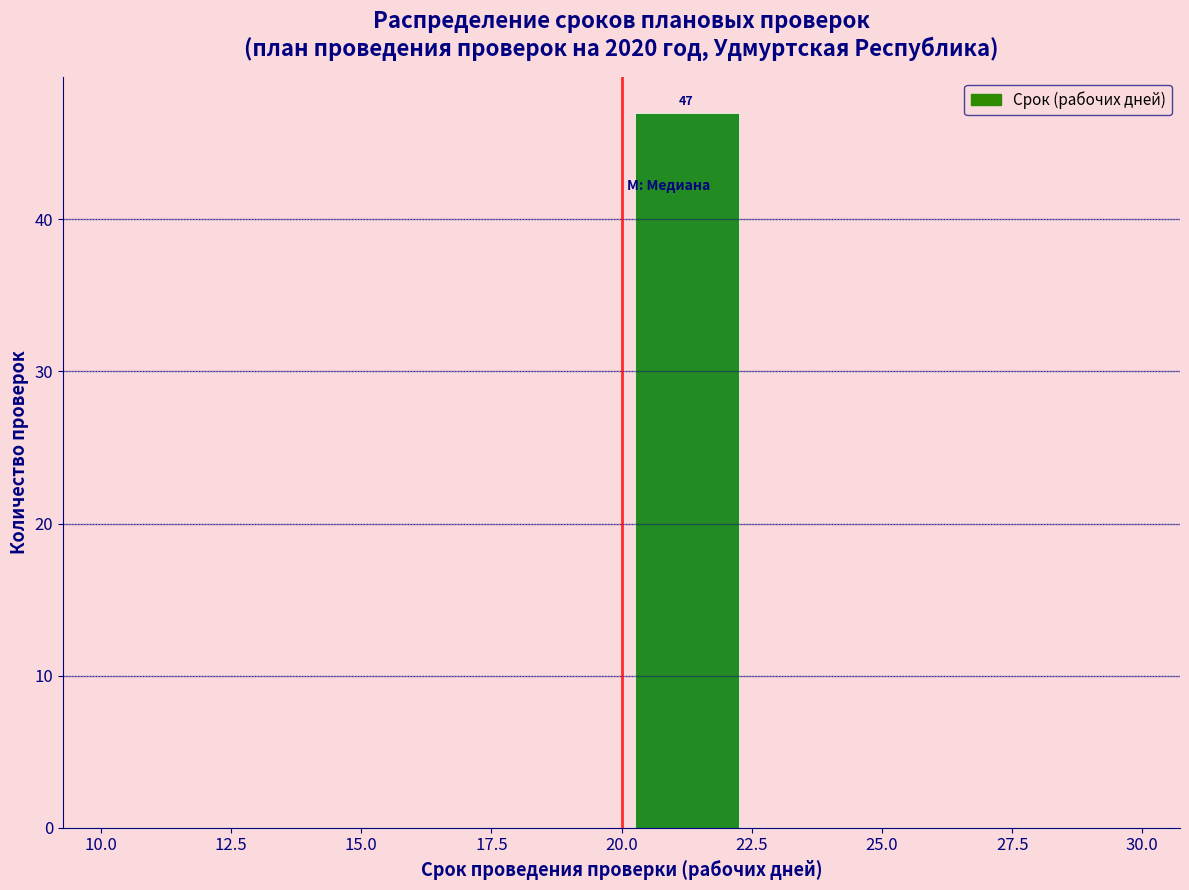

Which range on the x-axis has the tallest bar?

20.0 to 22.5